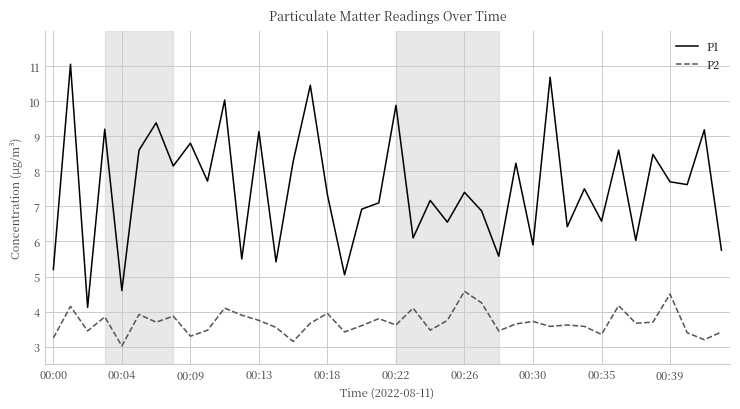

What is the difference between the maximum and minimum values in the P2 series?

1.6